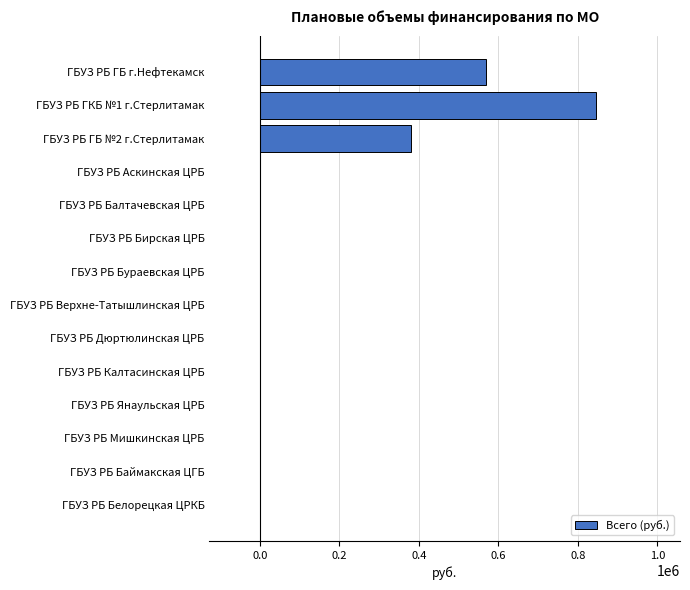

Reading bottom to top, extract all data points from this chart.

ГБУЗ РБ Белорецкая ЦРКБ=0	ГБУЗ РБ Баймакская ЦГБ=0	ГБУЗ РБ Мишкинская ЦРБ=0	ГБУЗ РБ Янаульская ЦРБ=0	ГБУЗ РБ Калтасинская ЦРБ=0	ГБУЗ РБ Дюртюлинская ЦРБ=0	ГБУЗ РБ Верхне-Татышлинская ЦРБ=0	ГБУЗ РБ Бураевская ЦРБ=0	ГБУЗ РБ Бирская ЦРБ=0	ГБУЗ РБ Балтачевская ЦРБ=0	ГБУЗ РБ Аскинская ЦРБ=0	ГБУЗ РБ ГБ №2 г.Стерлитамак=379990	ГБУЗ РБ ГКБ №1 г.Стерлитамак=845568	ГБУЗ РБ ГБ г.Нефтекамск=569985